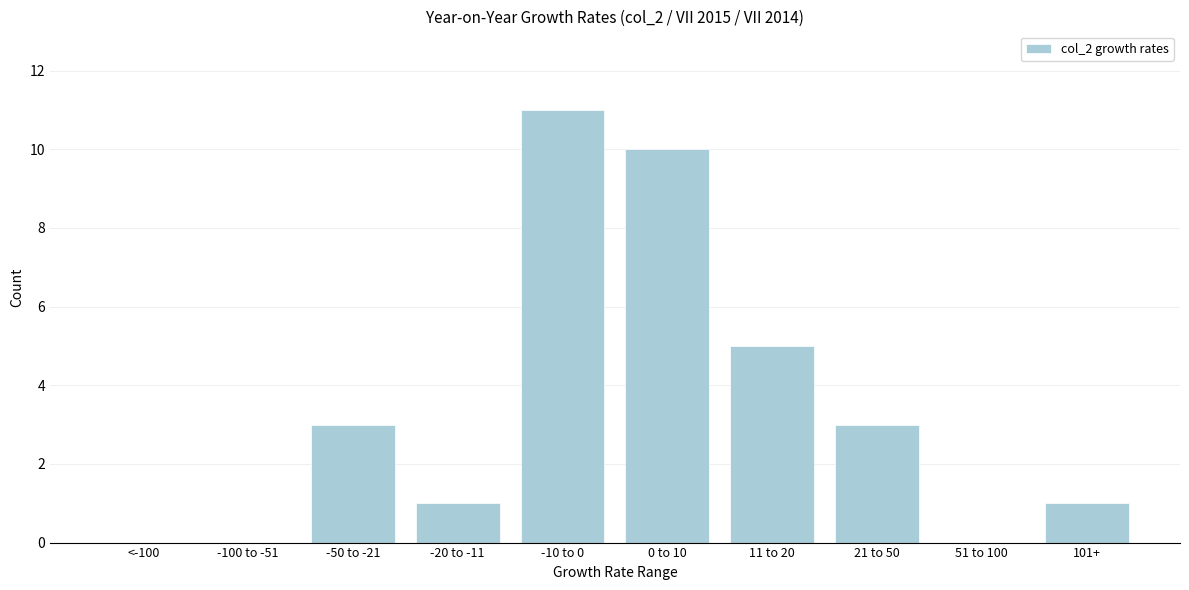

Reading left to right, list all the values displayed in this chart.

<-100=0	-100 to -51=0	-50 to -21=3	-20 to -11=1	-10 to 0=11	0 to 10=10	11 to 20=5	21 to 50=3	51 to 100=0	101+=1